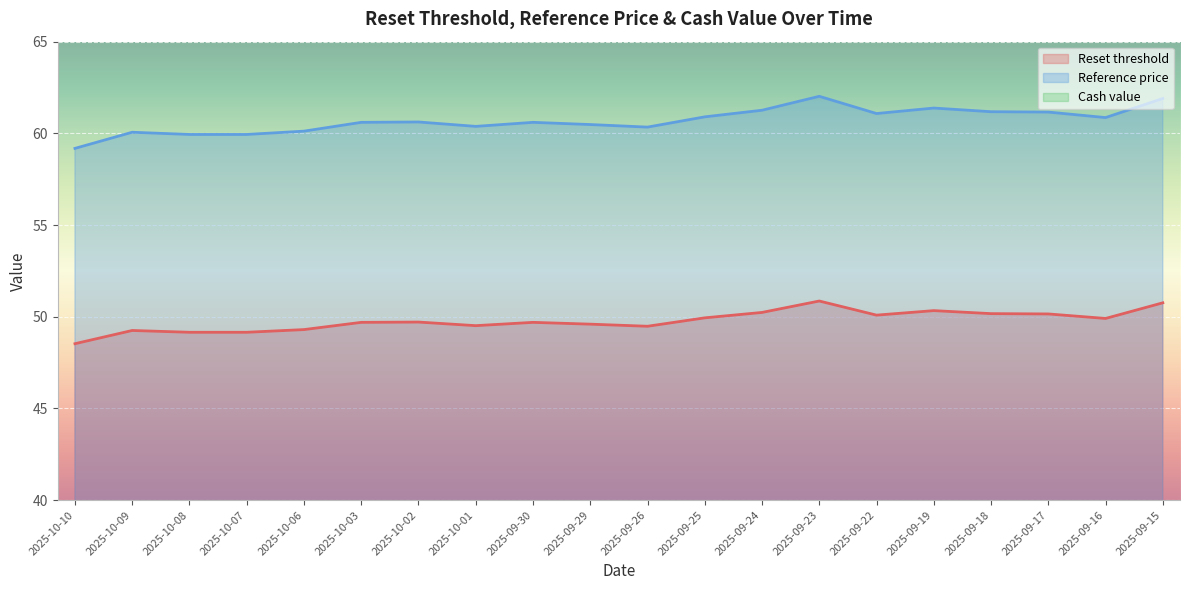

How many lines are shown in the chart?

3